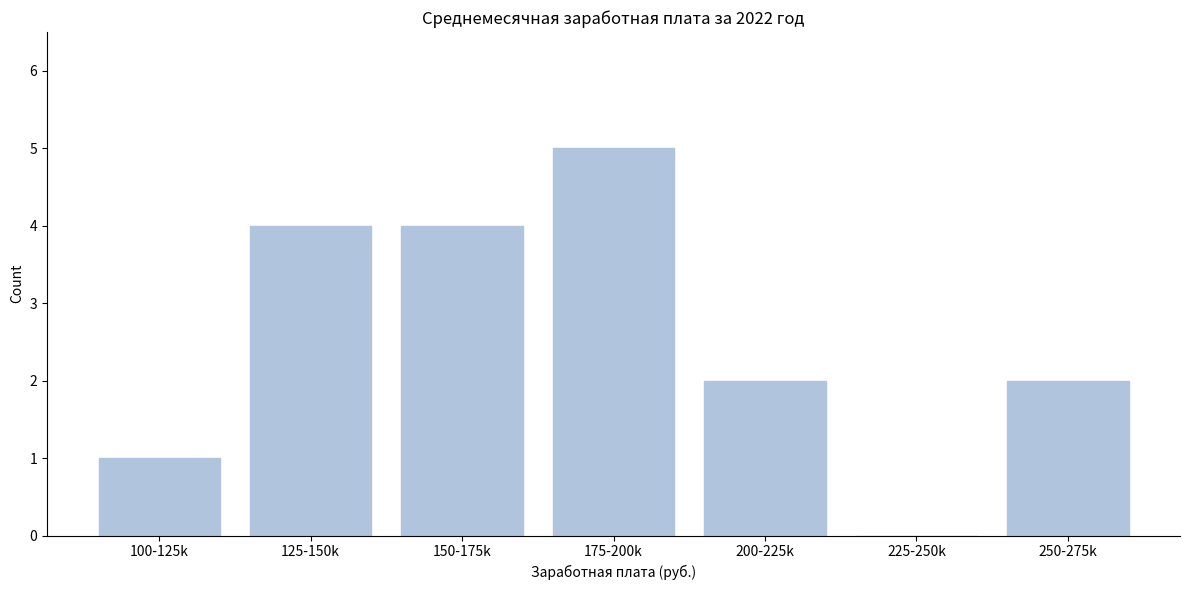

Reading right to left, list all the values displayed in this chart.

250-275k=2	225-250k=0	200-225k=2	175-200k=5	150-175k=4	125-150k=4	100-125k=1